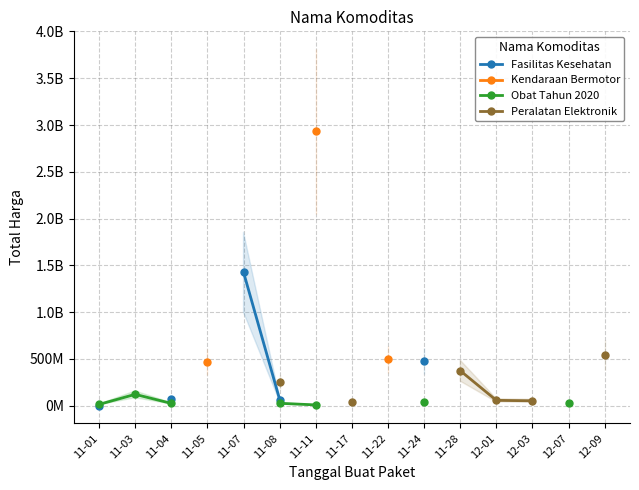

Is it true that Obat Tahun 2020 equals 23731000.0 at 11-04?

True